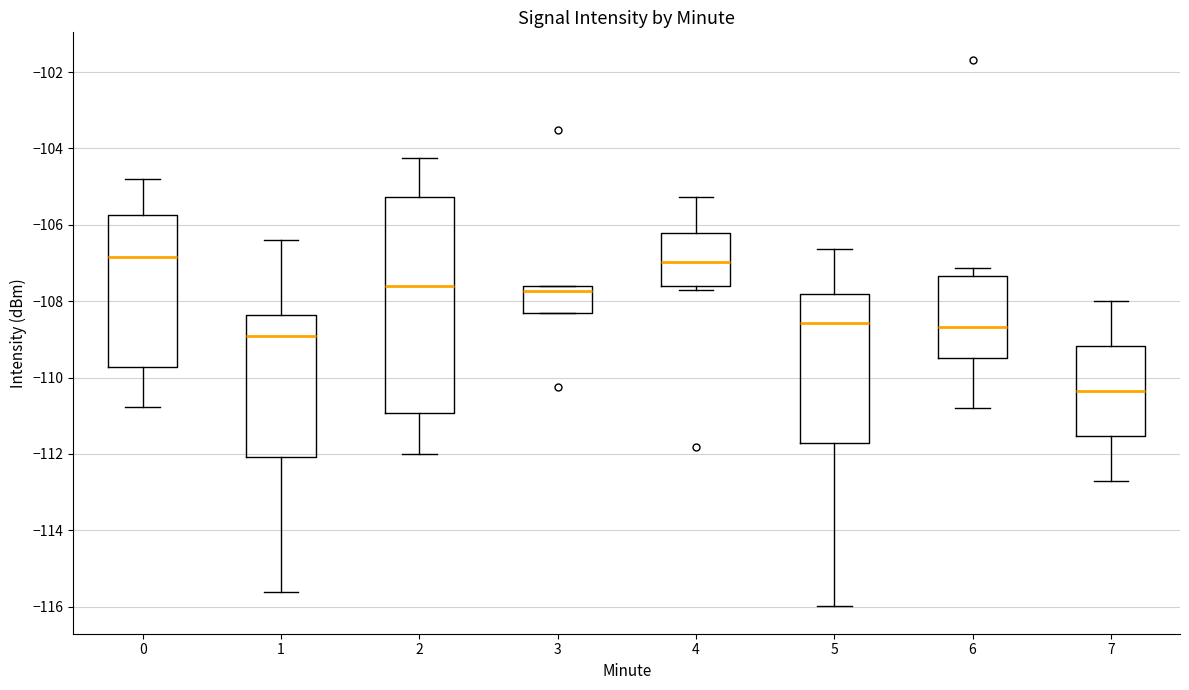

Where does the median line of the box at x = 0 sit on the y-axis? The values are not printed on the chart, so give them approximately, as read against the axis.

-106.8